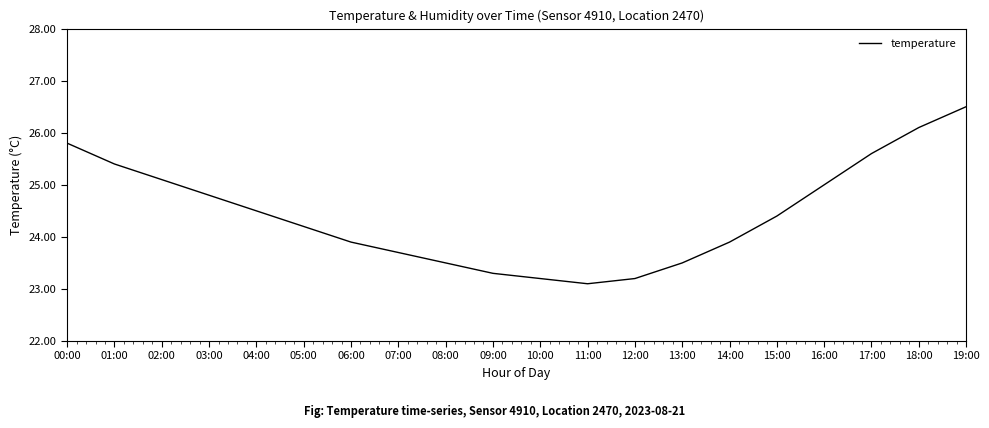

At which label does the data first exceed 24?

00:00